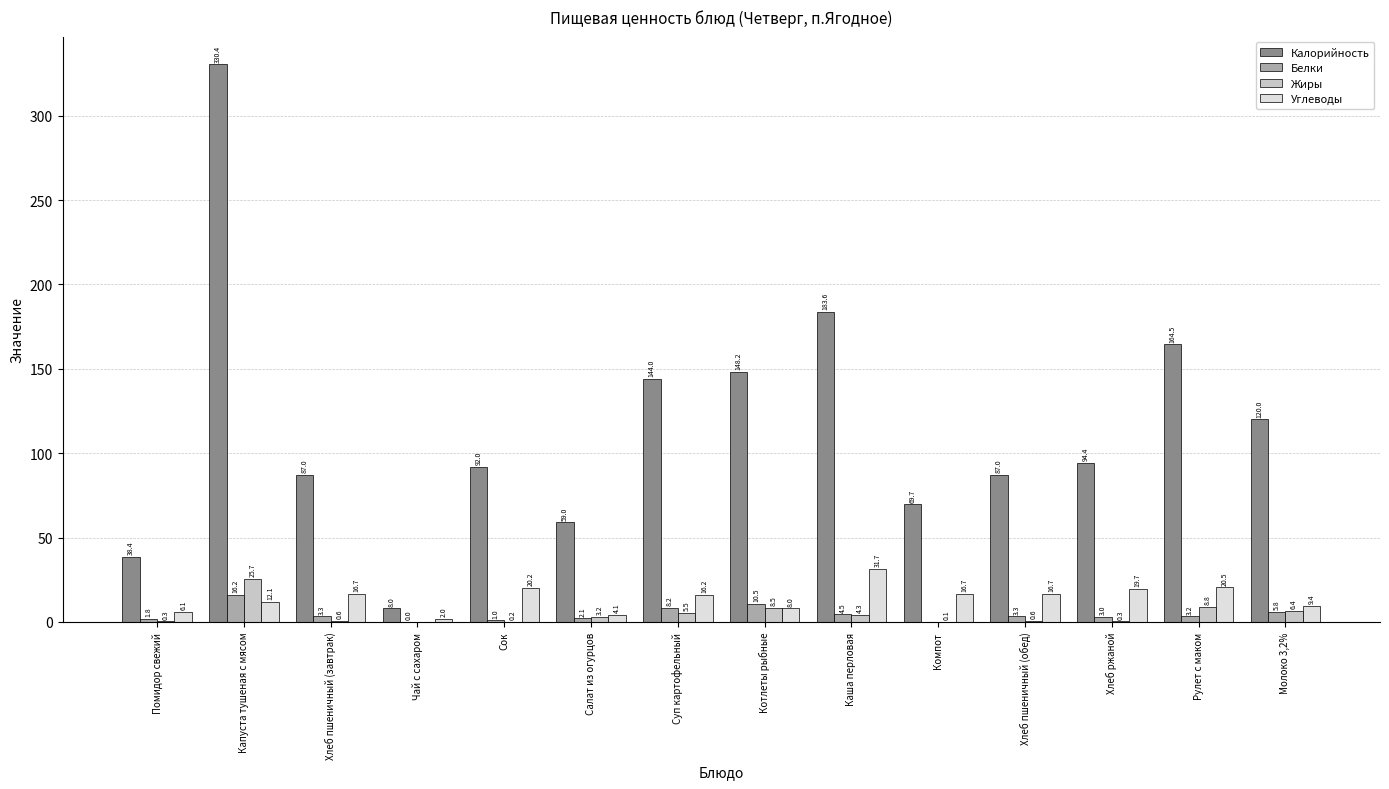

What are all the series names shown in the legend?

Калорийность, Белки, Жиры, Углеводы